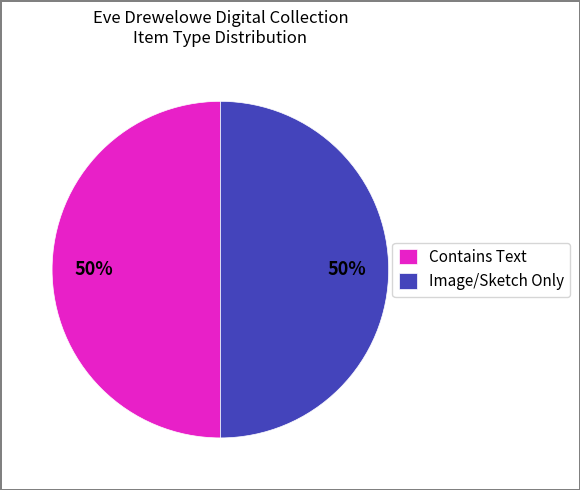

What is the ratio of the value at Image/Sketch Only to the value at Contains Text?

1.0